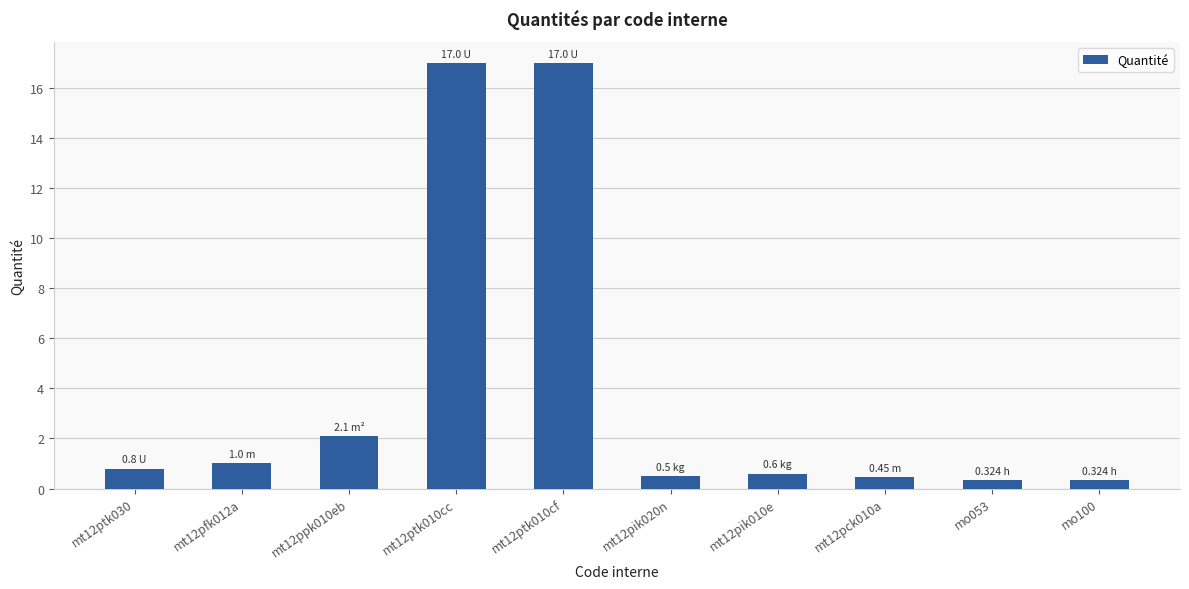

What is the value of the 1st bar from the left?

0.8